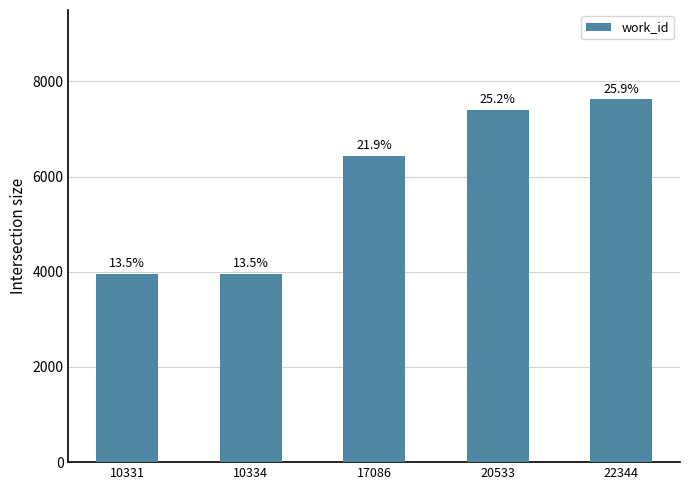

Read the value at 10334.

3953